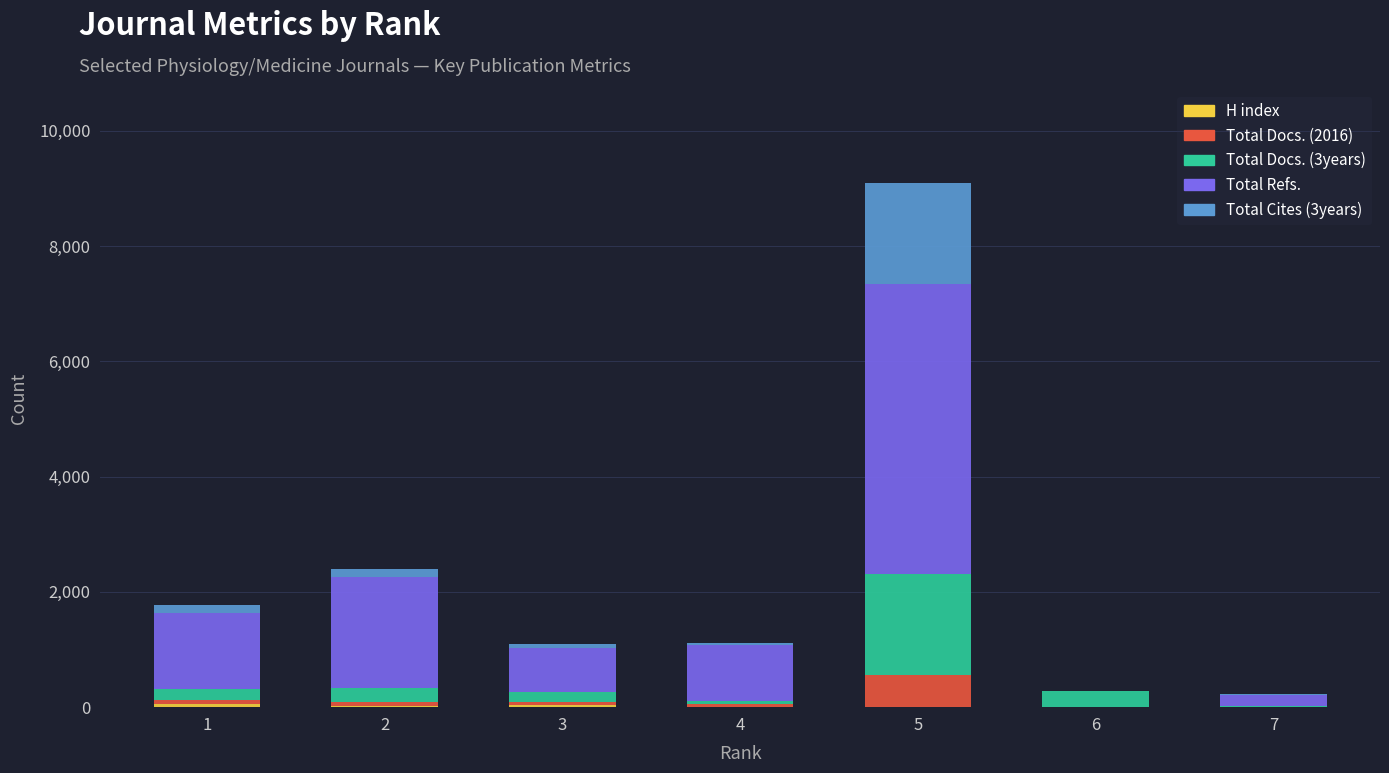

At which category is the sum across all series the highest?

5